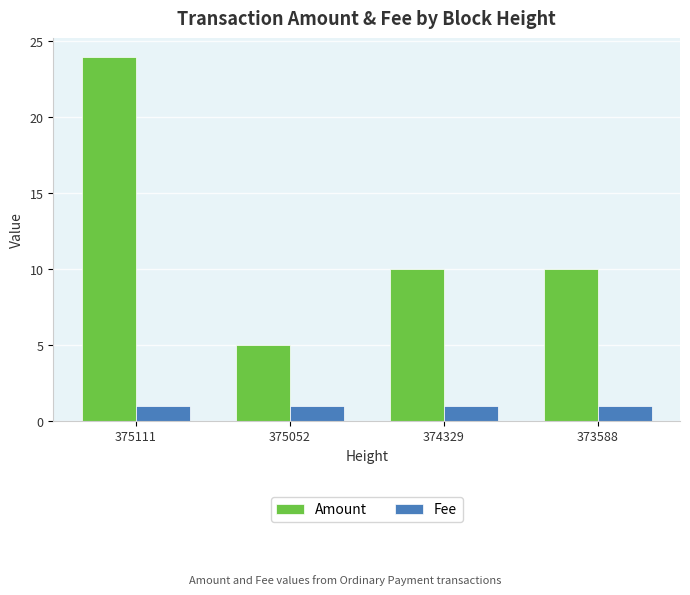

True or false: Amount has a value of 40 at 375111.

False